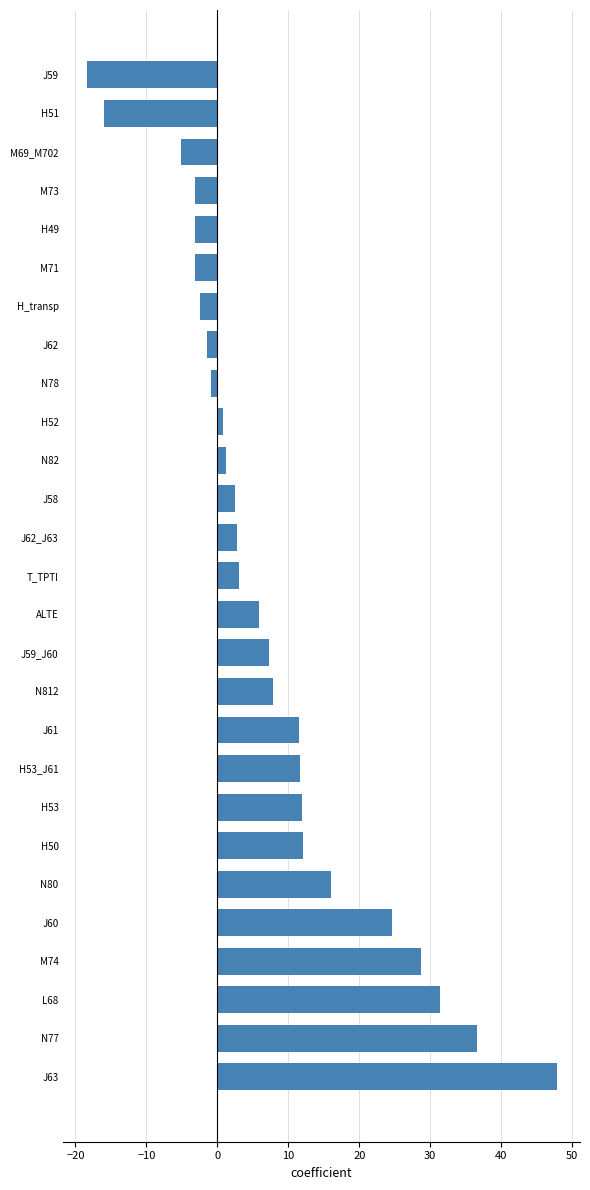

What is the change in value from H_transp to J59?

-15.9